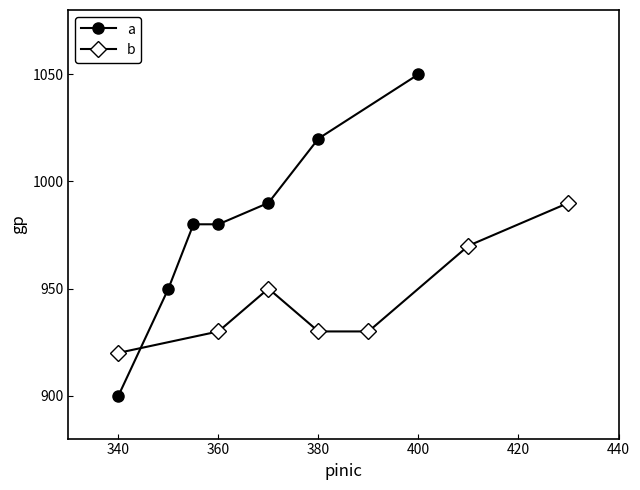

What is the highest value of the b series?

990